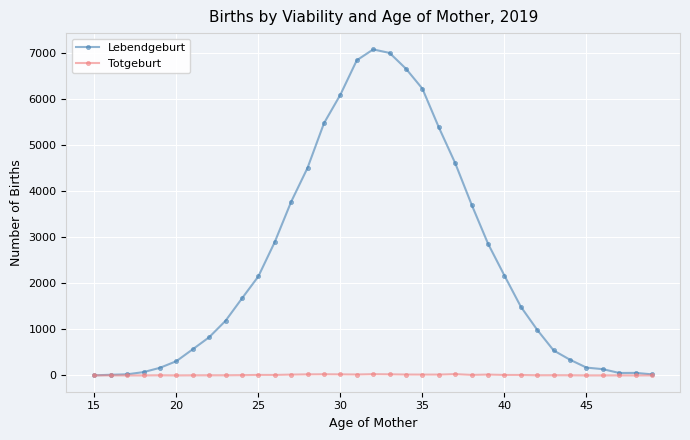

List the series in order of their peak value, highest first.

Lebendgeburt, Totgeburt